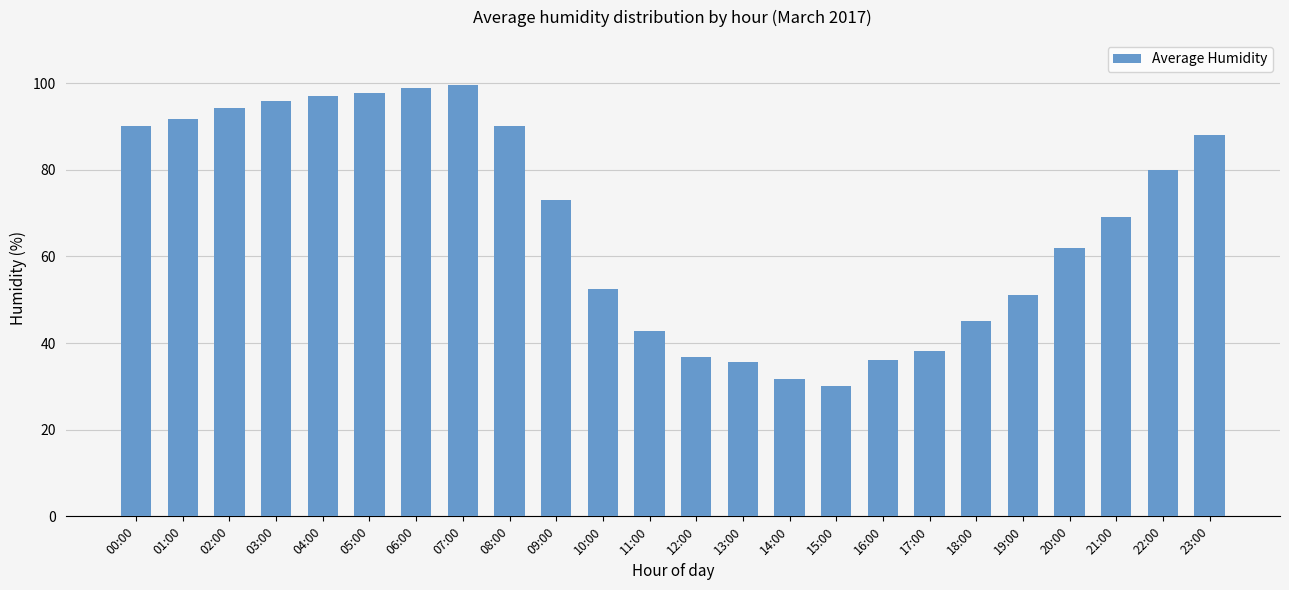

At which category does the chart reach its minimum across all series?

15:00